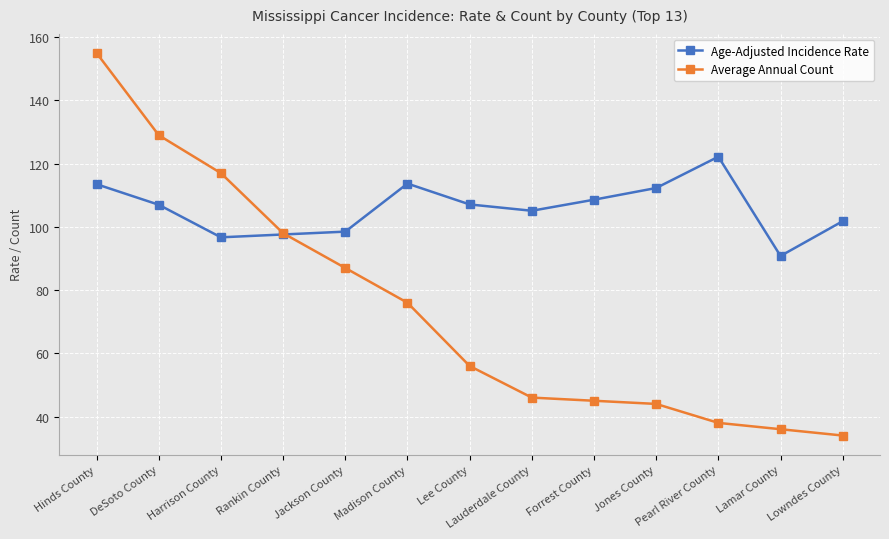

What is the difference between the highest and lowest values at Forrest County?

63.6